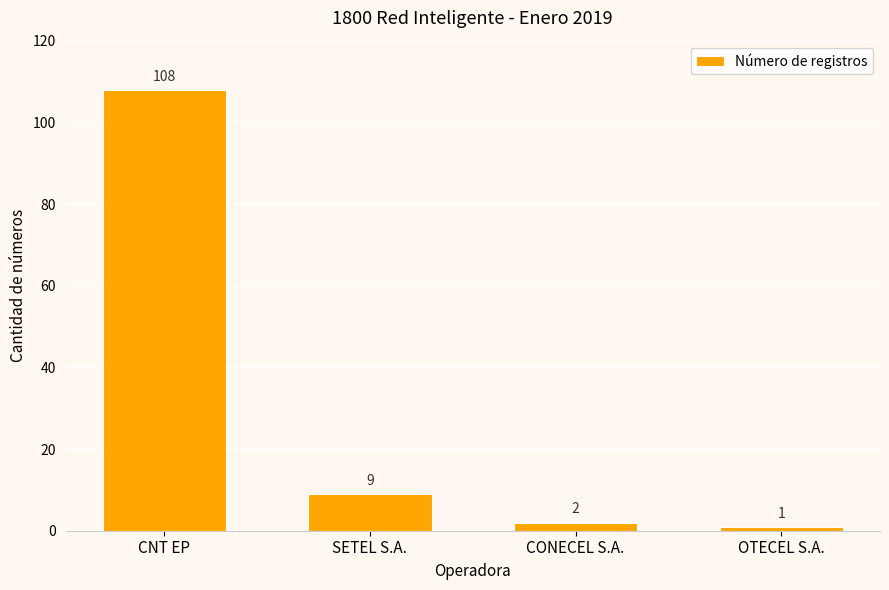

What position from the left is OTECEL S.A.?

4